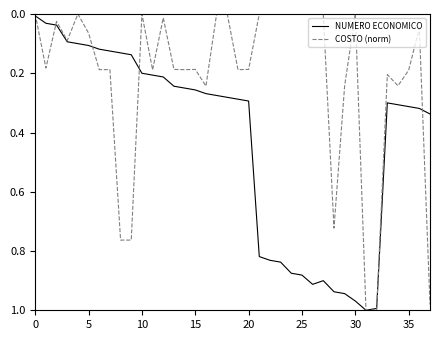

What are all the series names shown in the legend?

NUMERO ECONOMICO, COSTO (norm)